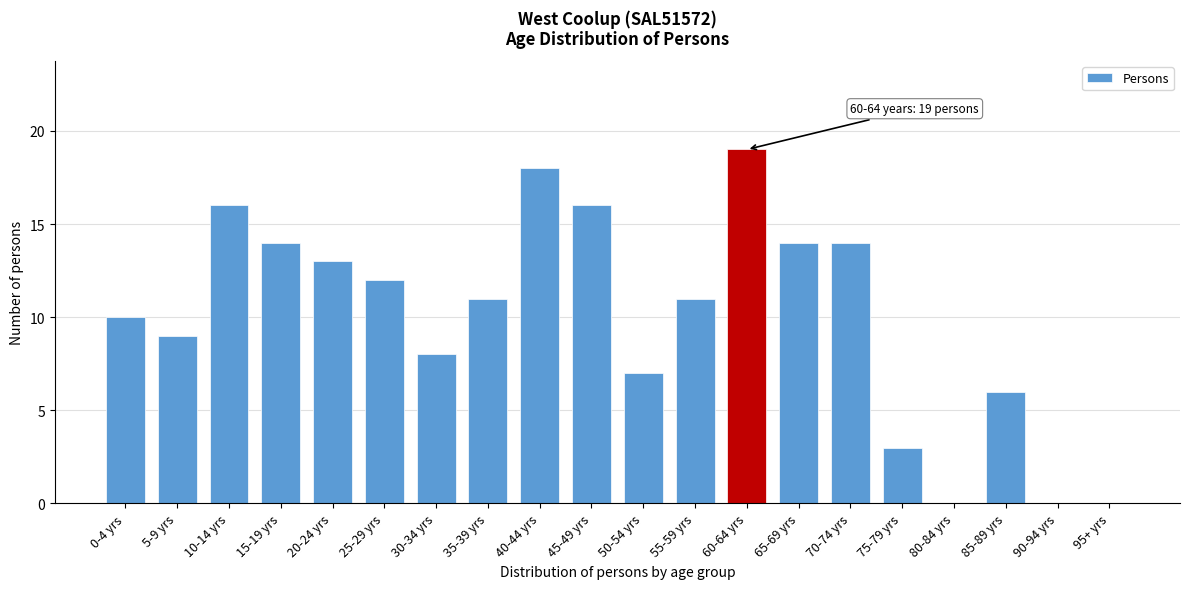

Reading left to right, list all the values displayed in this chart.

0-4 yrs=10	5-9 yrs=9	10-14 yrs=16	15-19 yrs=14	20-24 yrs=13	25-29 yrs=12	30-34 yrs=8	35-39 yrs=11	40-44 yrs=18	45-49 yrs=16	50-54 yrs=7	55-59 yrs=11	60-64 yrs=19	65-69 yrs=14	70-74 yrs=14	75-79 yrs=3	80-84 yrs=0	85-89 yrs=6	90-94 yrs=0	95+ yrs=0